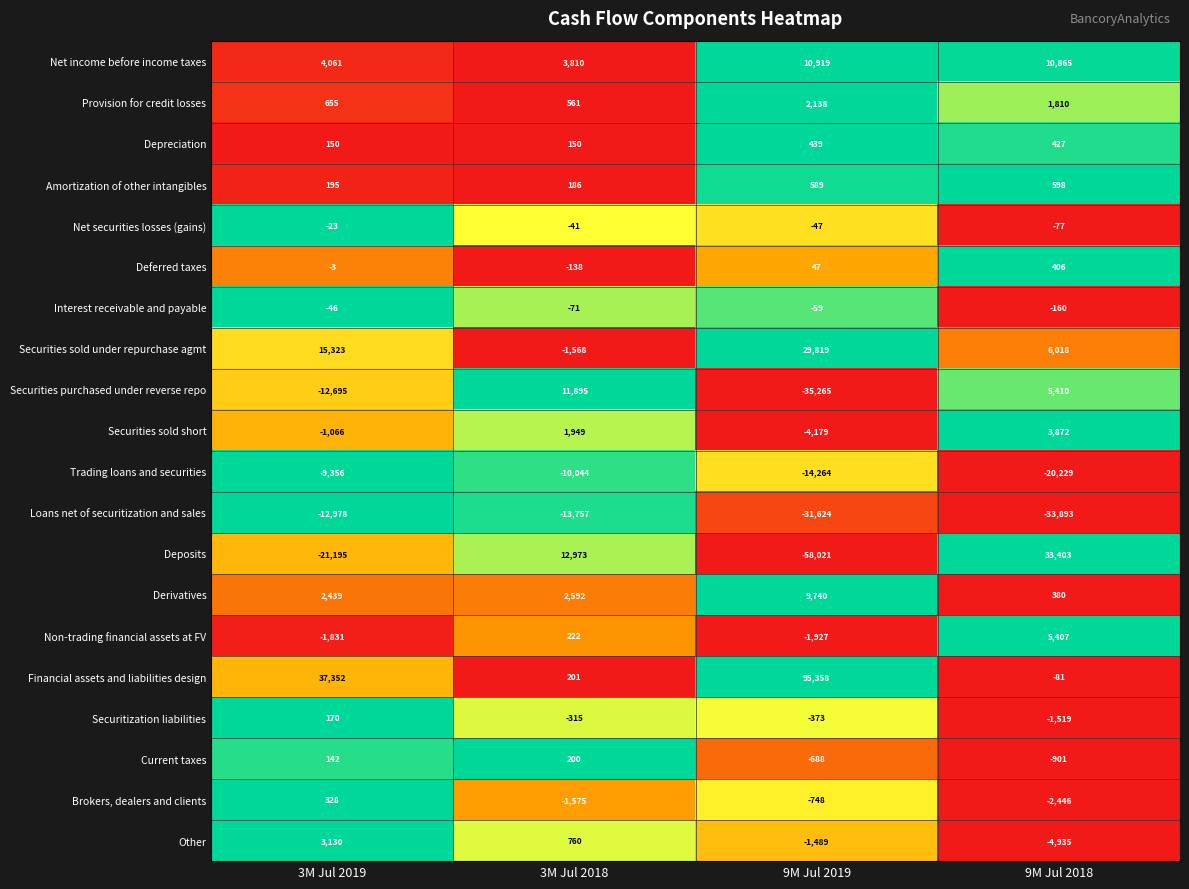

Where is Net income before income taxes nearest to the value 7364?

3M Jul 2019